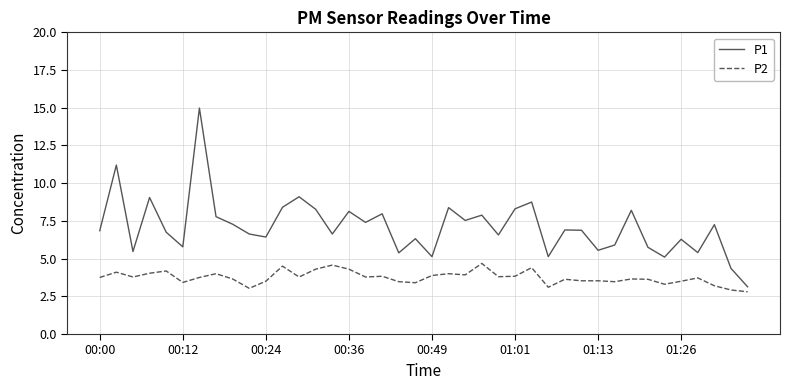

List the series in order of their overall mean, lowest first.

P2, P1